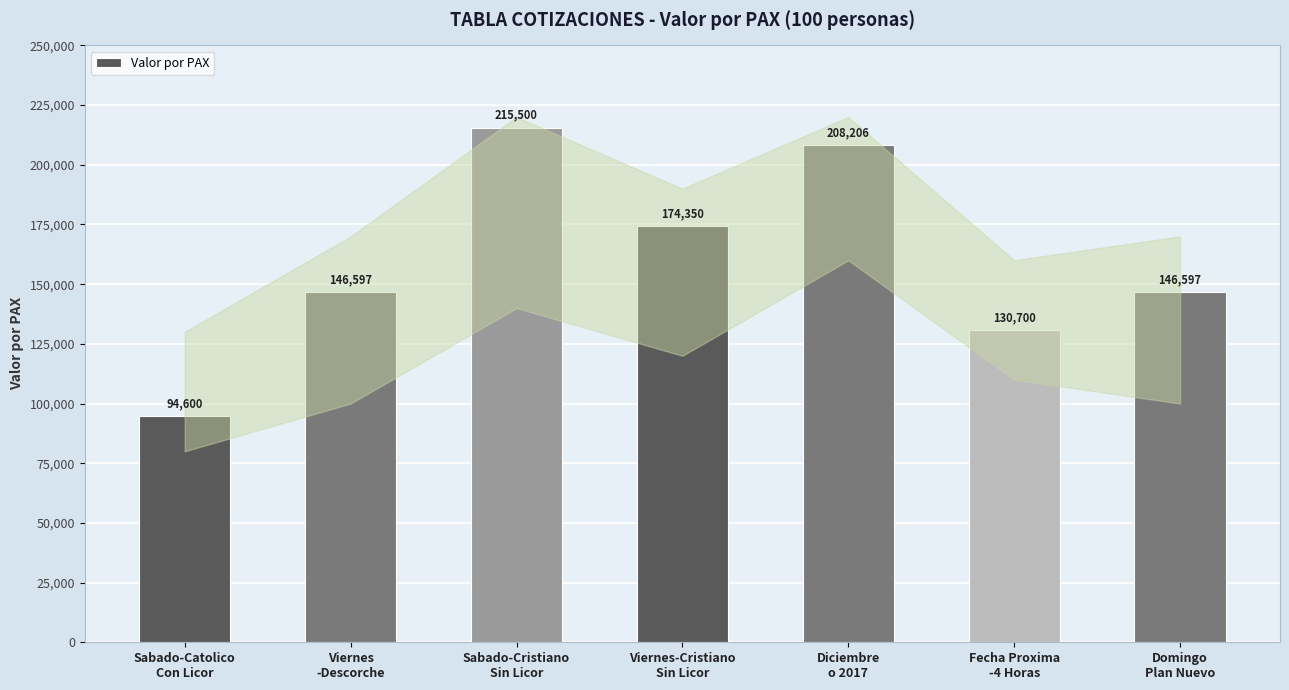

How many categories are shown in the chart?

7